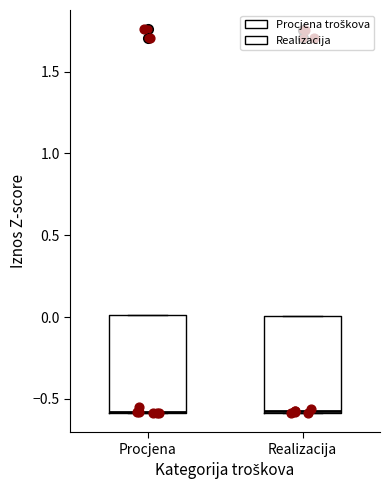

Reading left to right, read every box against the y-axis: the position of its median line, the range the box covers, and the ends of its whiskers. The values are not printed on the chart, so give them approximately, as read against the axis.

Procjena: median -0.6 (drawn on the box's lower edge), box -0.6 to 0.0, whiskers -0.6 to 0.0
Realizacija: median -0.6 (drawn on the box's lower edge), box -0.6 to 0.0, whiskers -0.6 to 0.0